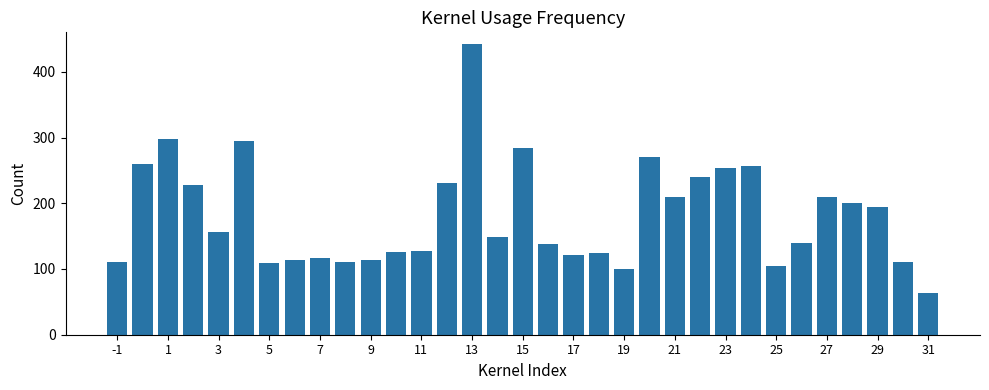

Count the number of categories in the chart.

33